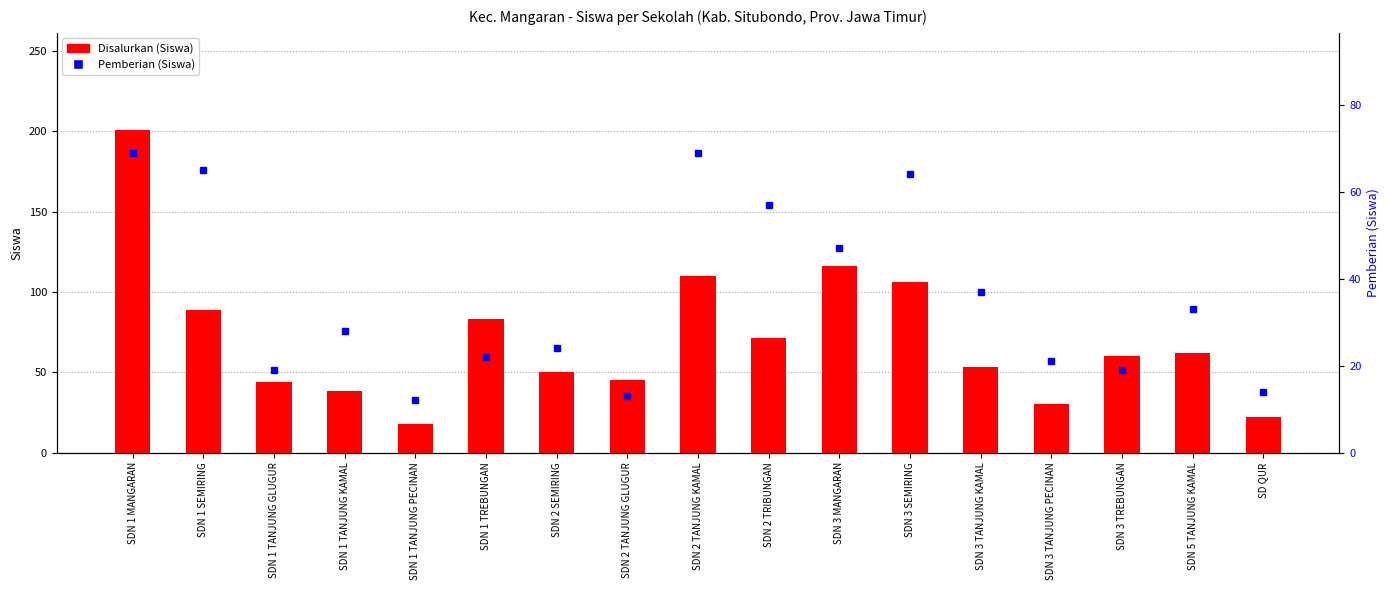

Which series has the largest range (max minus min)?

Disalurkan (Siswa)